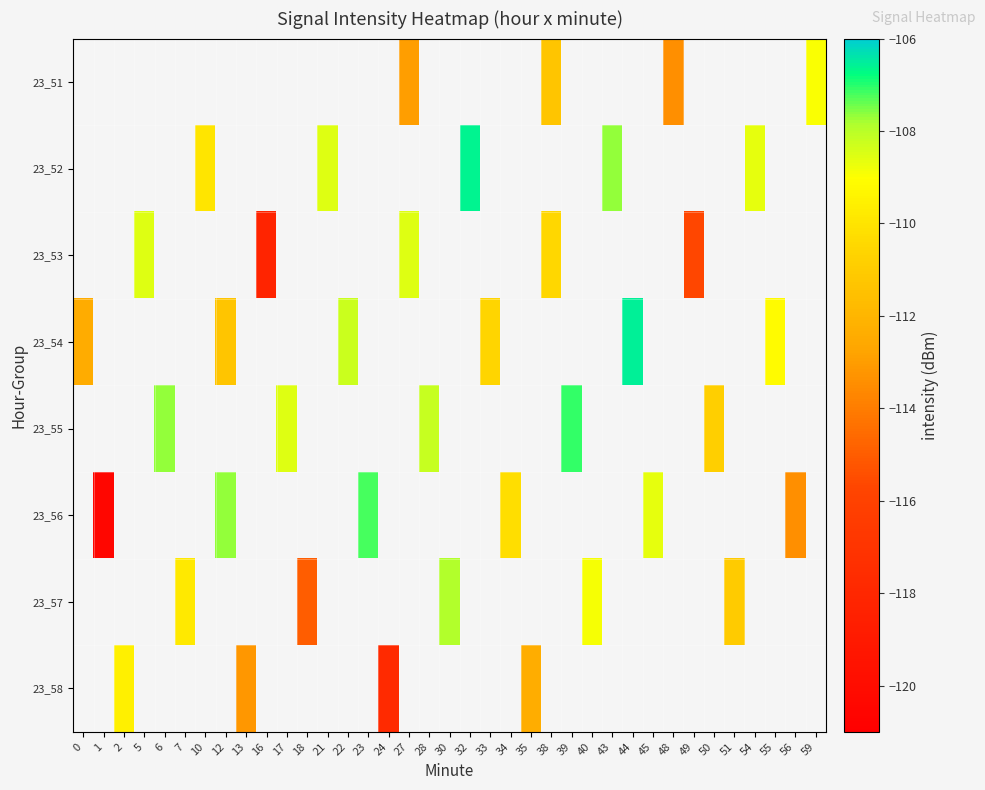

Is the value of 23_52 at 28 greater than the value of 23_53 at 12?

No